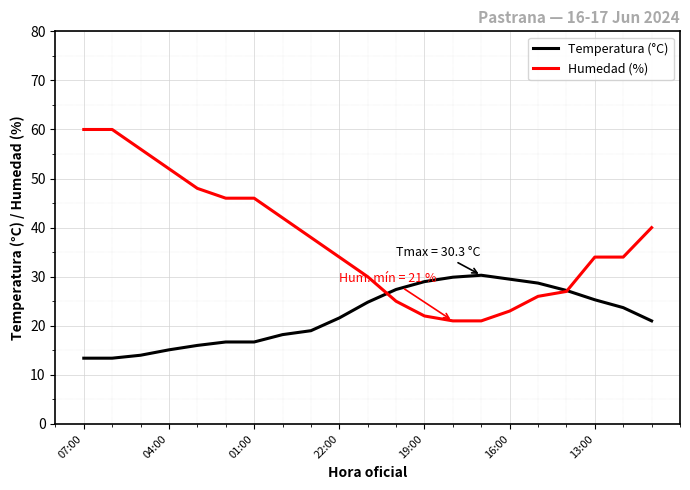

Rank the series by their average value, from lowest to highest.

Temperatura (°C), Humedad (%)